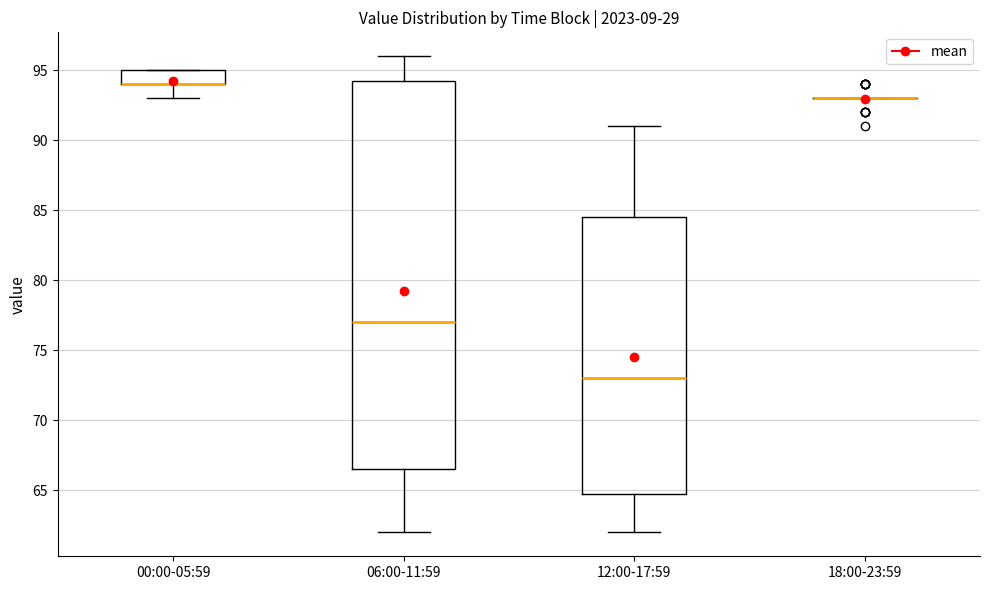

Reading left to right, read every box against the y-axis: the position of its median line, the range the box covers, and the ends of its whiskers. The values are not printed on the chart, so give them approximately, as read against the axis.

00:00-05:59: median 94.0 (drawn on the box's lower edge), box 94.0 to 95.0, whiskers 93.0 to 95.0
06:00-11:59: median 77.0, box 66.5 to 94.5, whiskers 62.0 to 96.0
12:00-17:59: median 73.0, box 65.0 to 84.5, whiskers 62.0 to 91.0
18:00-23:59: box collapsed to a line at 93.0, whiskers 93.0 to 93.0